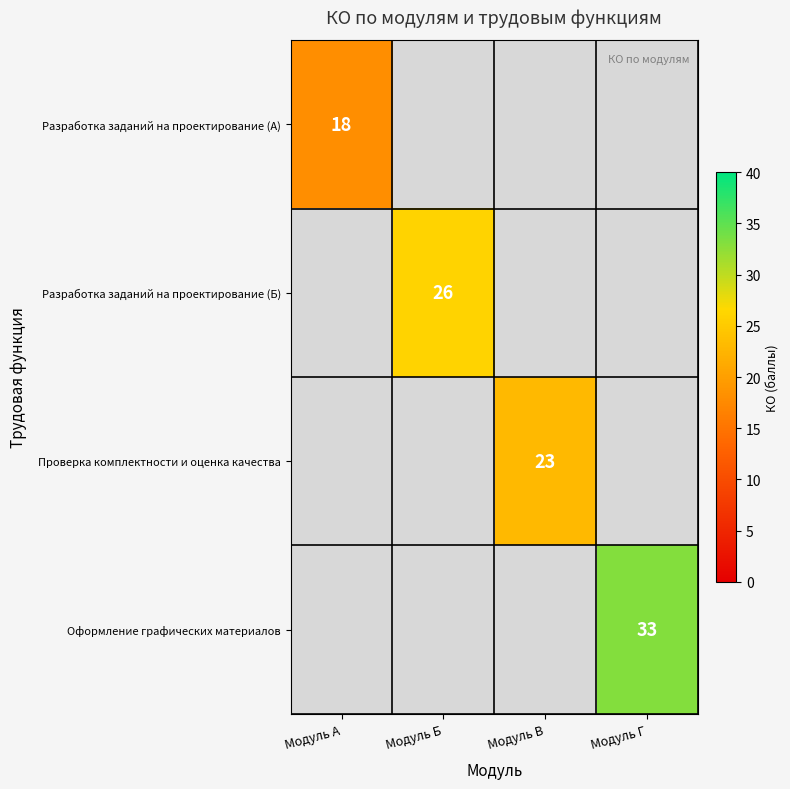

The value of Оформление графических материалов at Модуль Г is 33. True or false?

True